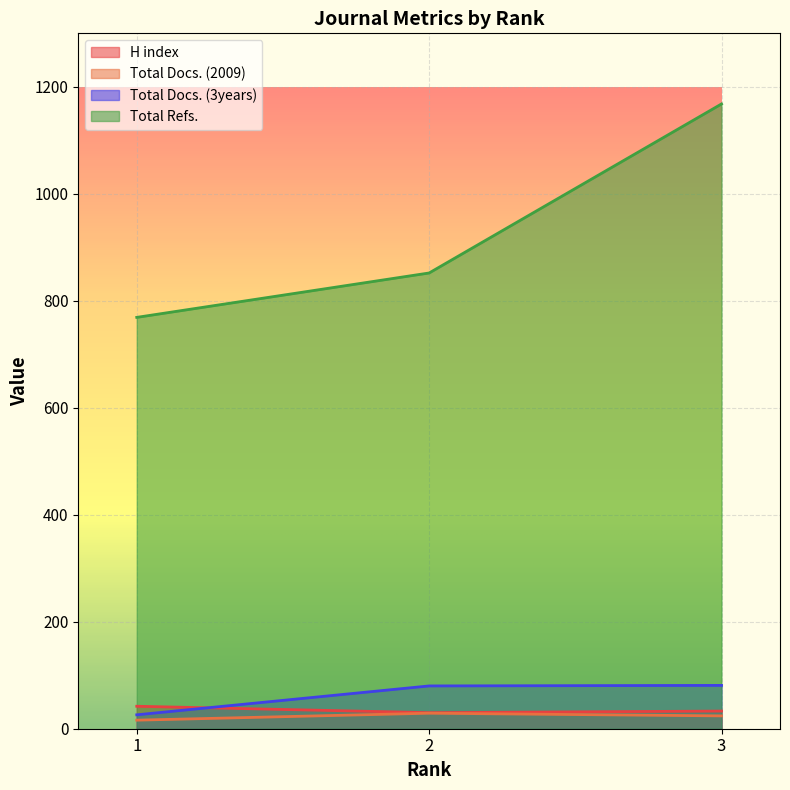

Is the value of Total Refs. at 1 greater than the value of Total Docs. (2009) at 2?

Yes